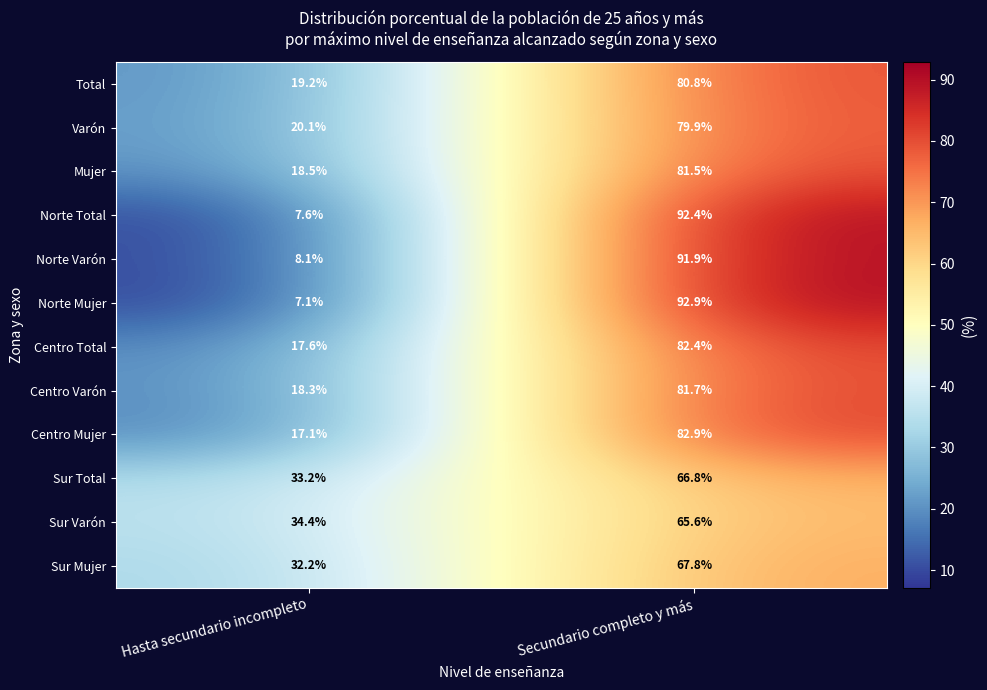

At which category does the chart reach its peak across all series?

Secundario completo y más